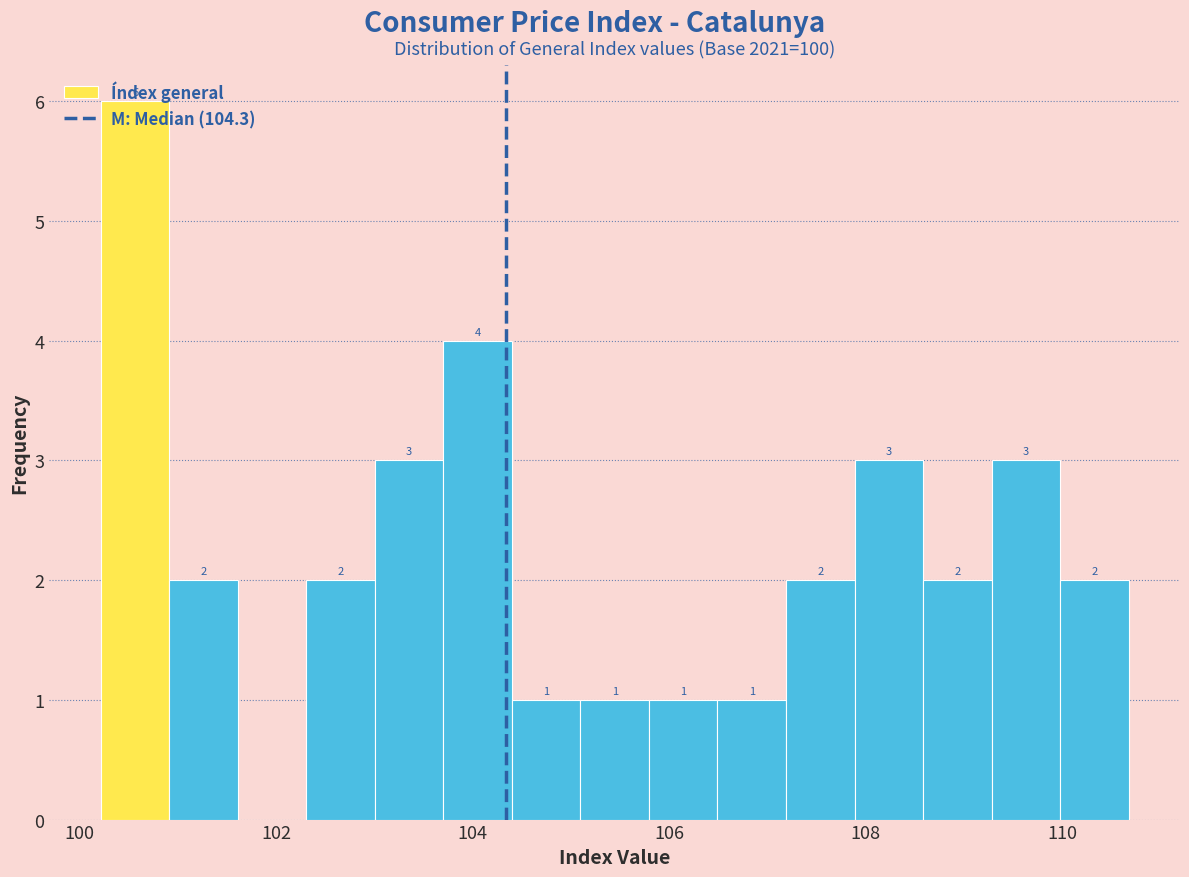

Around what value on the x-axis is the tallest bar? Give the approximate position of its centre, as read against the axis.

100.6